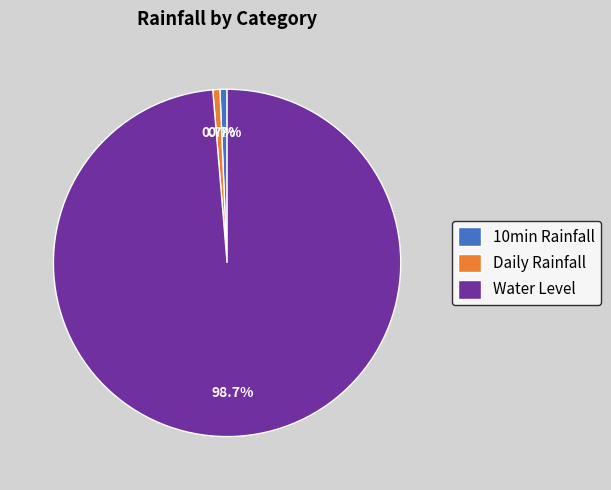

Combined, do Water Level and Daily Rainfall account for over 50%?

Yes